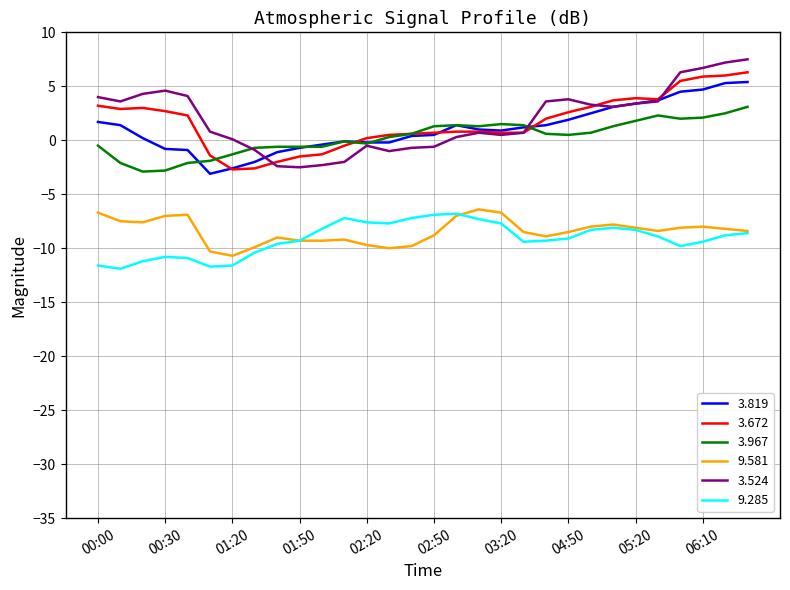

True or false: 3.524 and 9.285 cross at least once.

False